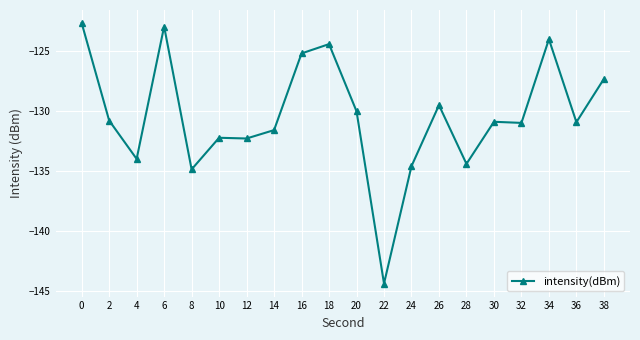

Read the value at 30.

-130.9